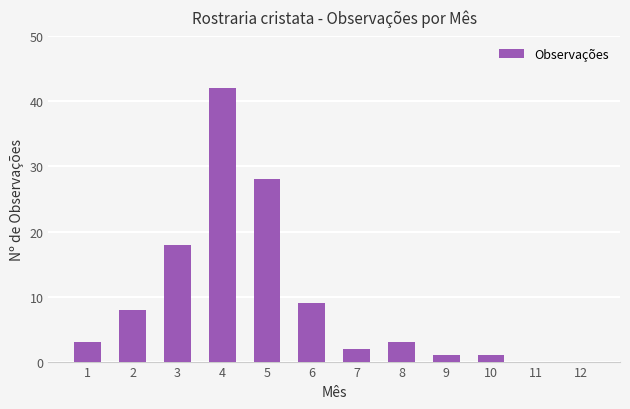

What is the sum of the values at 5 and 3?

46